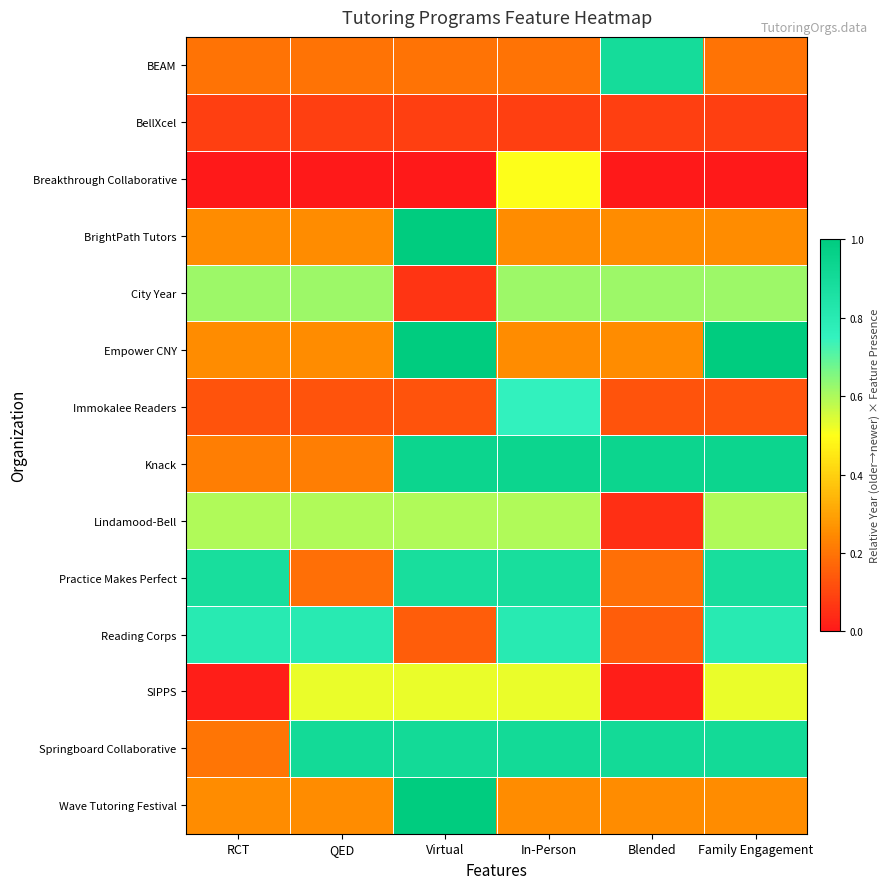

Between Family Engagement and QED, which is larger?

Family Engagement